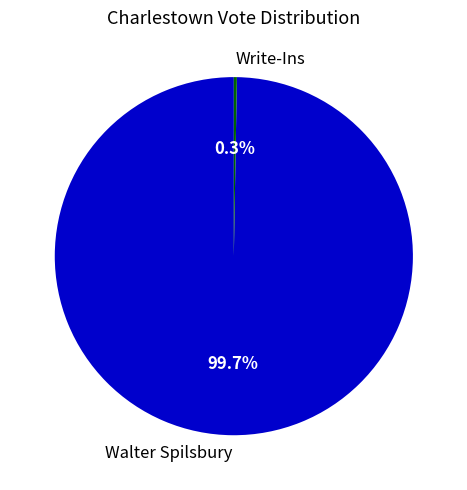

Which slice is the largest?

Walter Spilsbury